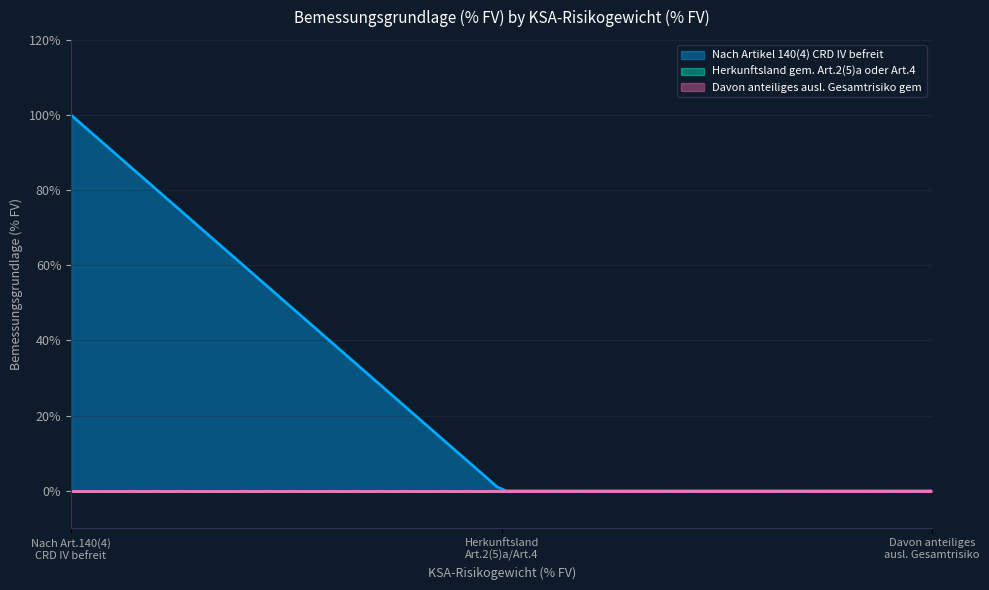

Is the value of Davon anteiliges ausl. Gesamtrisiko gem at 0 greater than the value of Nach Artikel 140(4) CRD IV befreit at 0?

No